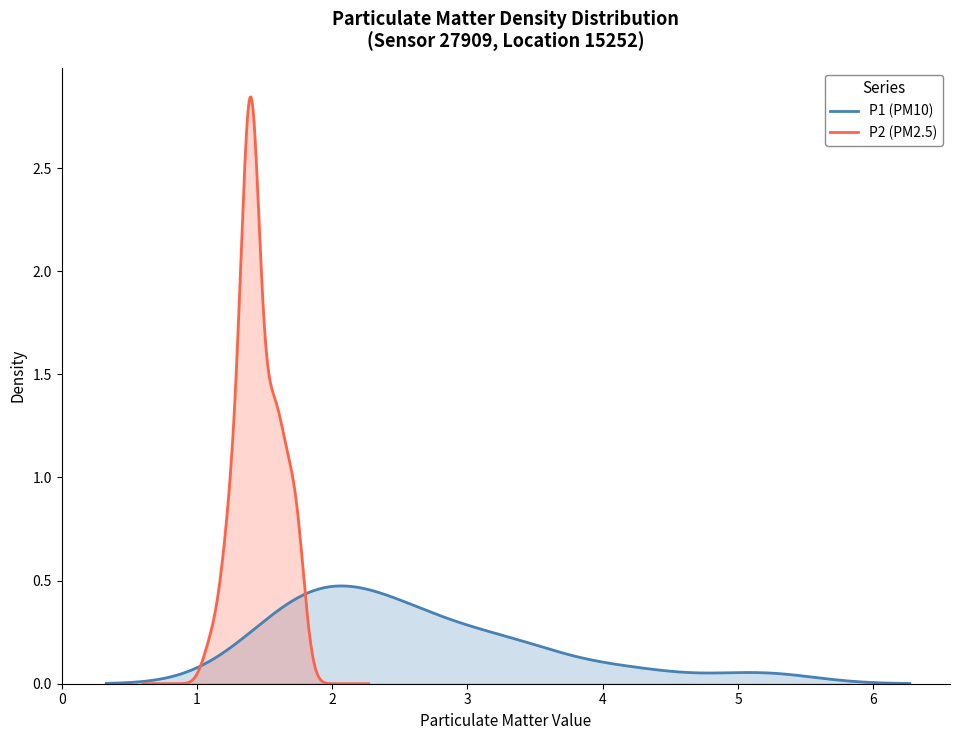

Reading left to right, list all the values displayed in this chart.

P1_values: 3.4	4.1	3.4	2.1	2.1	3.9	2.9	2.4	1.8	4.3	2.0	2.3	1.5	2.0	1.5	2.9	1.7	1.9	3.3	2.9	2.5	2.0	2.3	1.8	1.5	1.7	1.3	1.9	2.5	2.9	1.8	2.4	2.5	2.5	2.0	5.3	5.1	3.3	3.4	2.8
P2_values: 1.5	1.7	1.7	1.7	1.6	1.4	1.7	1.6	1.4	1.6	1.3	1.6	1.4	1.3	1.3	1.4	1.4	1.4	1.2	1.4	1.5	1.2	1.4	1.4	1.4	1.3	1.2	1.4	1.4	1.4	1.4	1.4	1.1	1.7	1.4	1.5	1.5	1.6	1.8	1.6